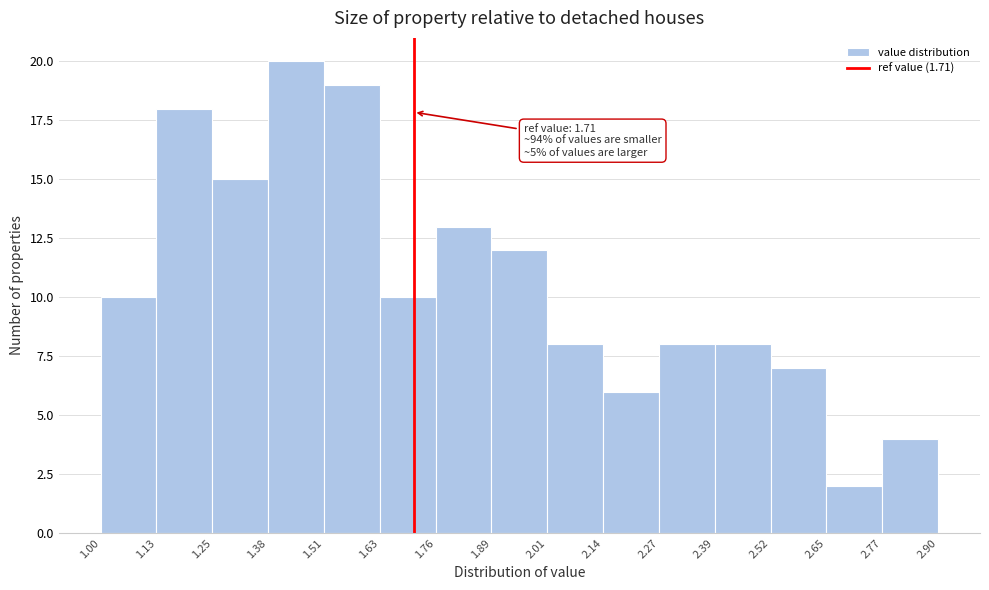

Which range on the x-axis has the tallest bar?

1.38 to 1.51